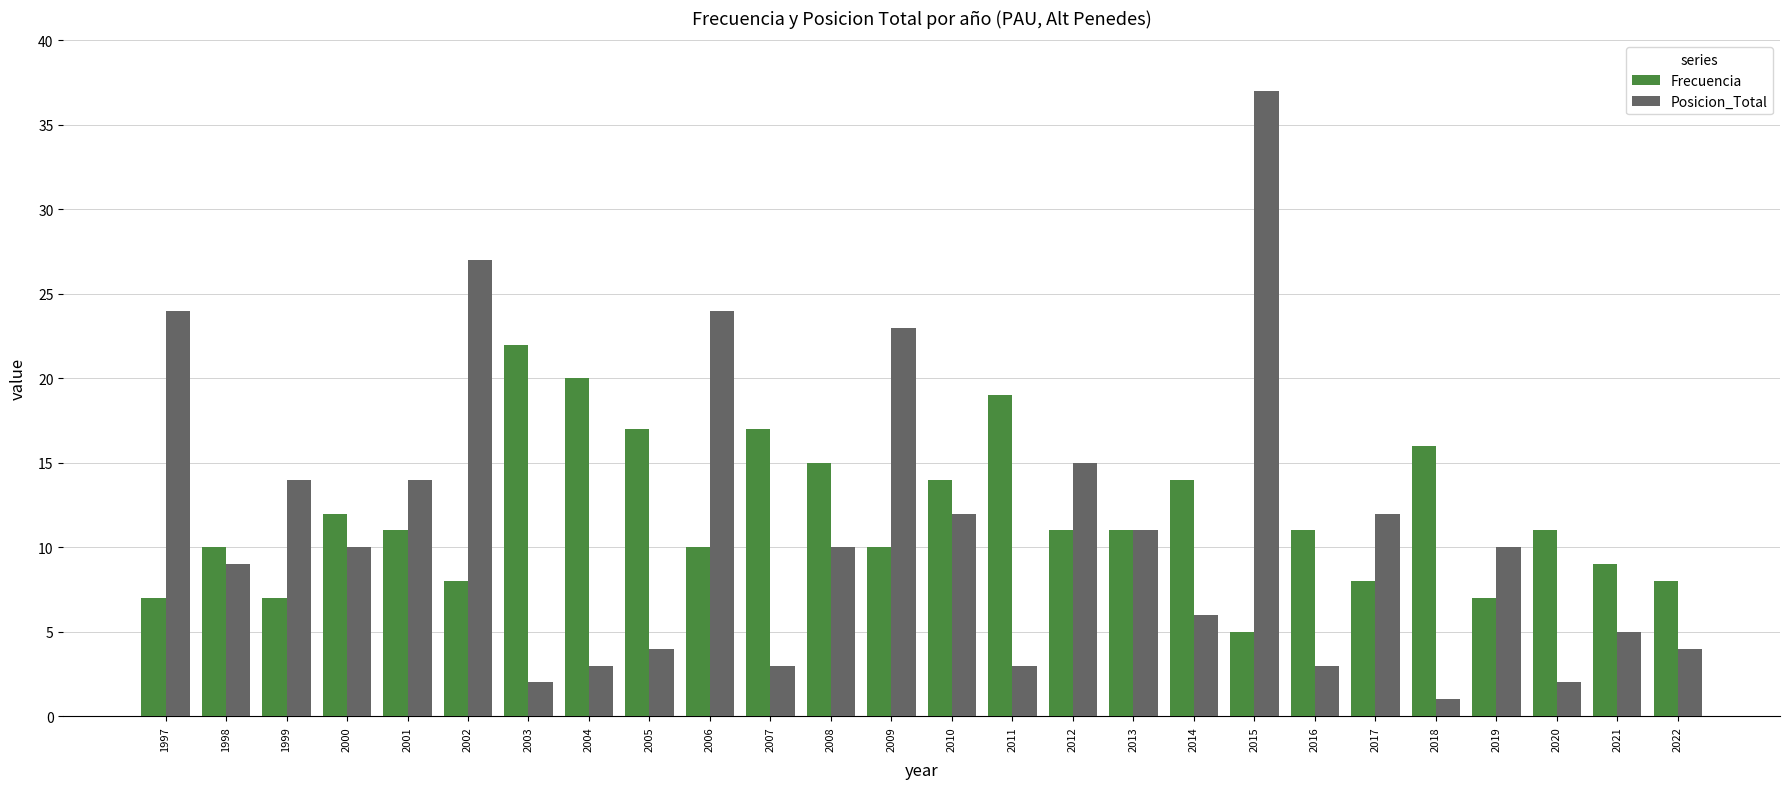

Rank the series at 2010 from lowest to highest value.

Posicion_Total, Frecuencia